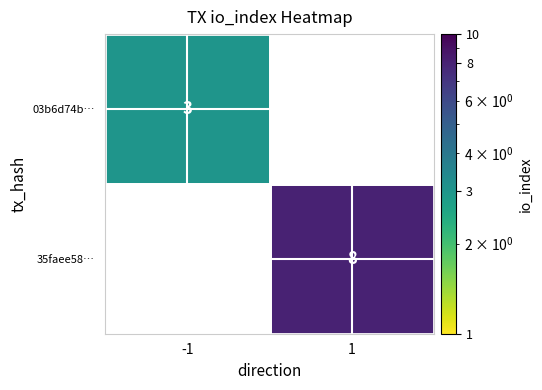

Is the value of 35faee58… at 1 greater than the value of 03b6d74b… at -1?

Yes